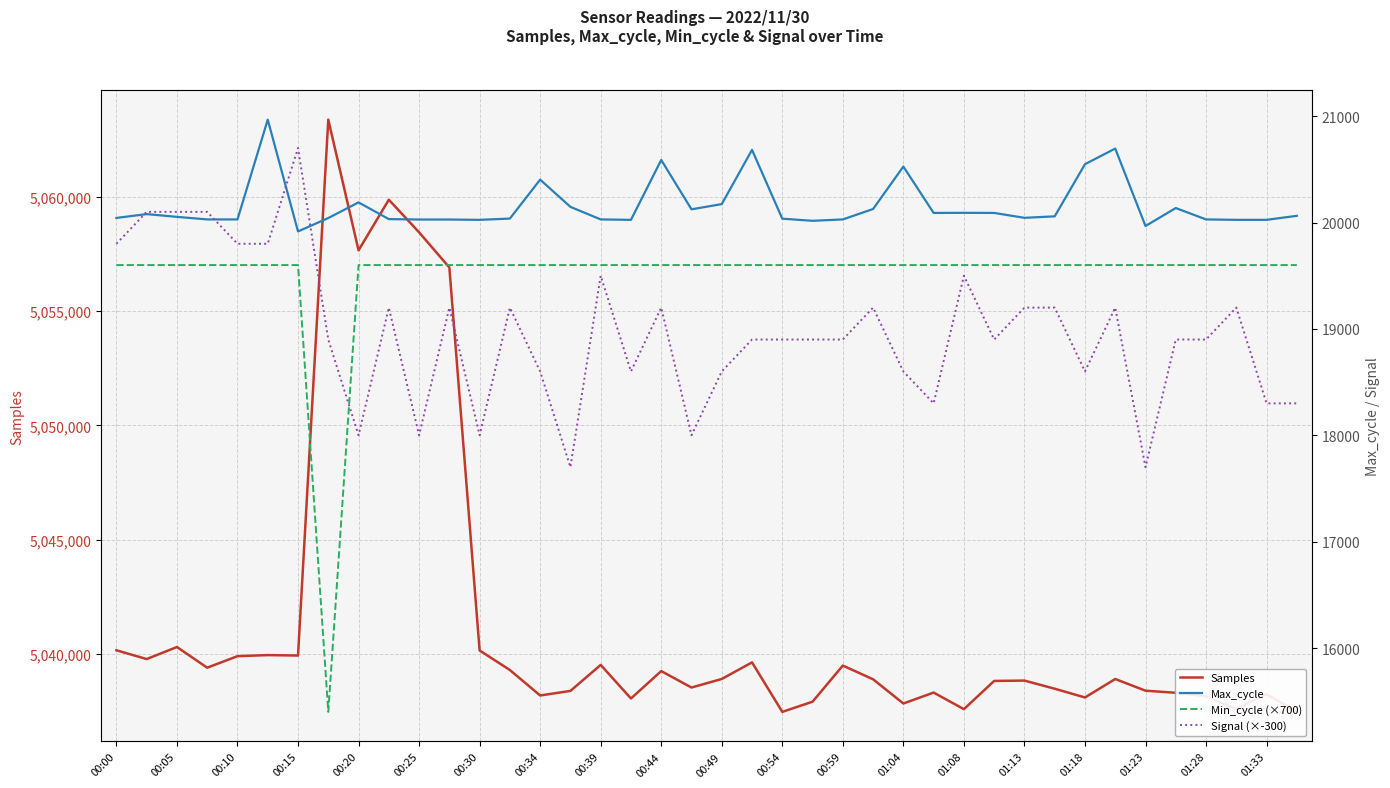

What is the lowest value of the Samples series?

5037468